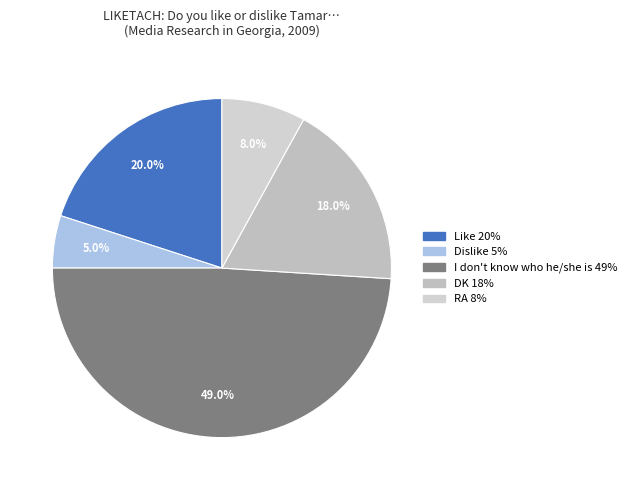

Approximately how many times larger is the value at RA compared to Like?

0.4